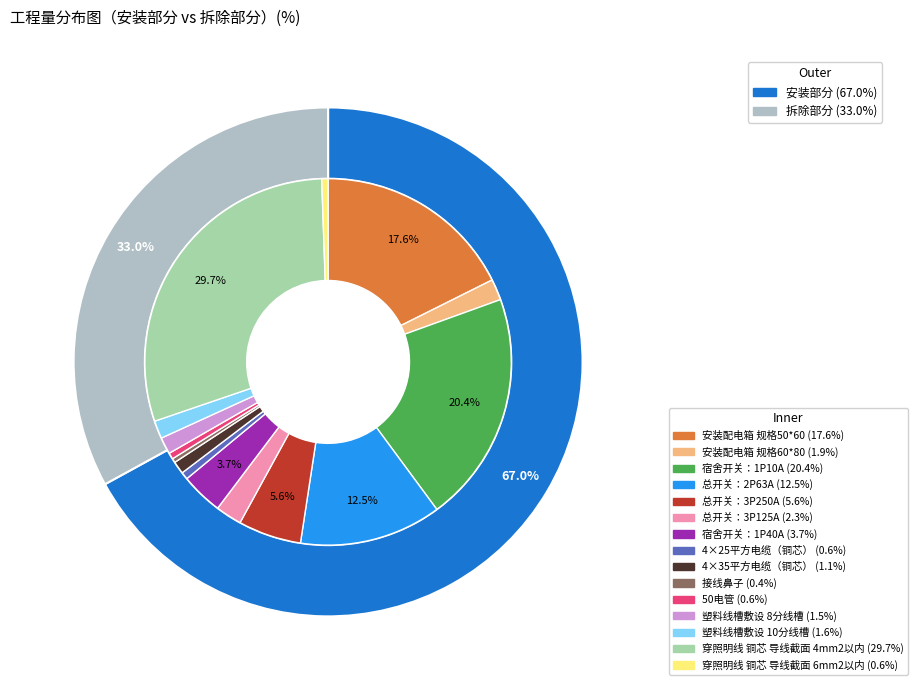

To the nearest percent, what is the difference between the 宿舍开关：1P10A and 50电管 slice percentages?

20%